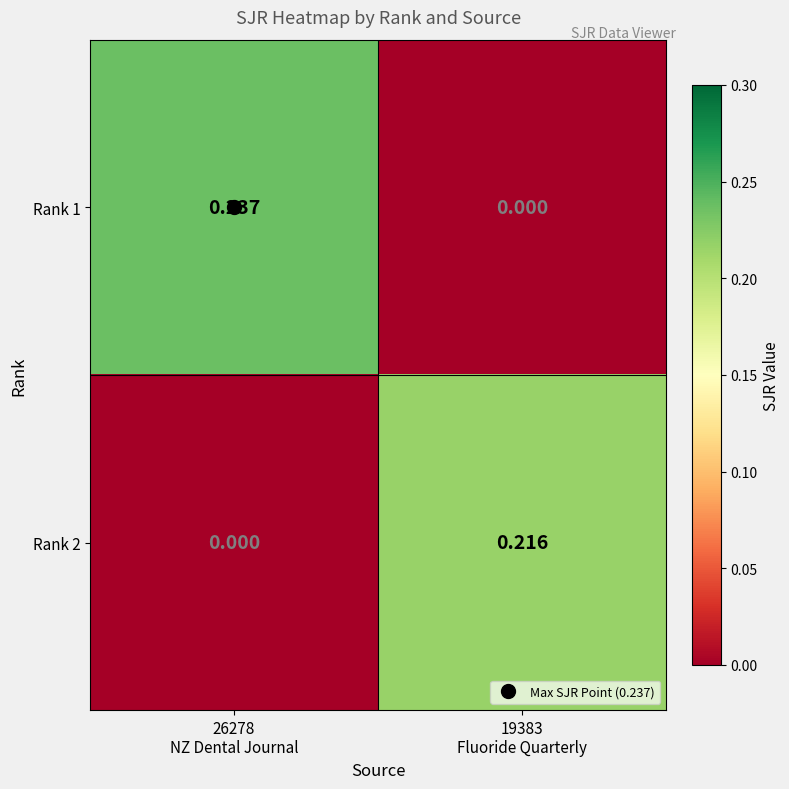

How many data points does each series have?

2